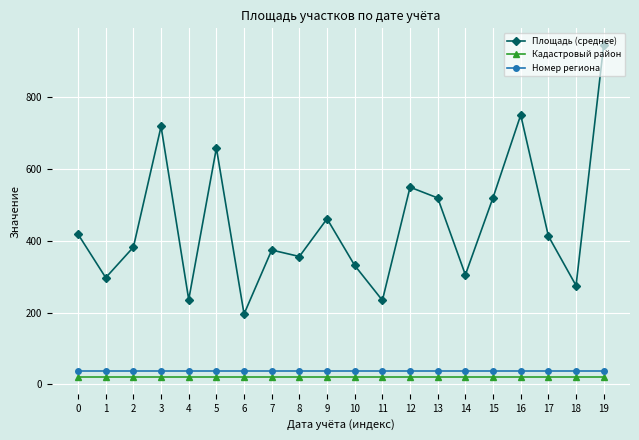

Which series has the largest total across all categories?

Площадь (среднее)